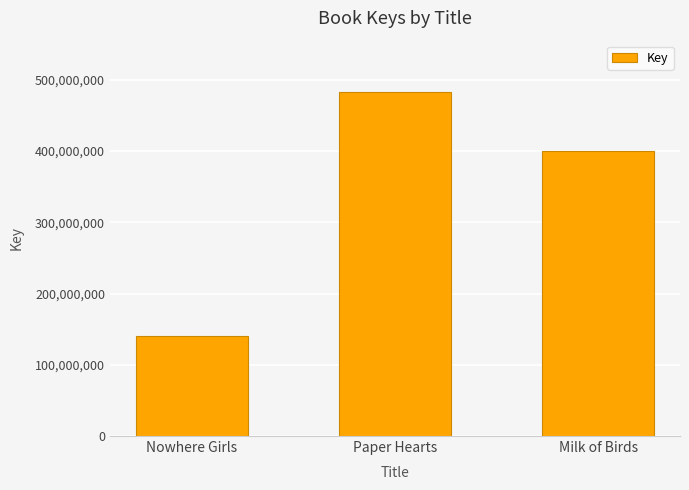

At which label is the value closest to 311328802?

Milk of Birds